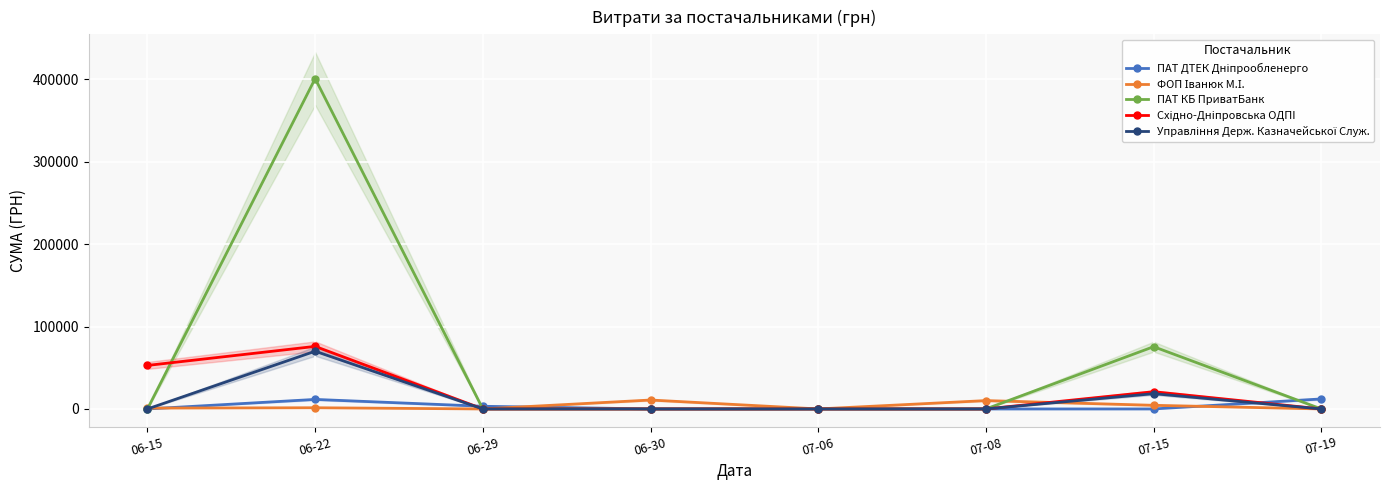

Which category has the highest value across all series?

06-22